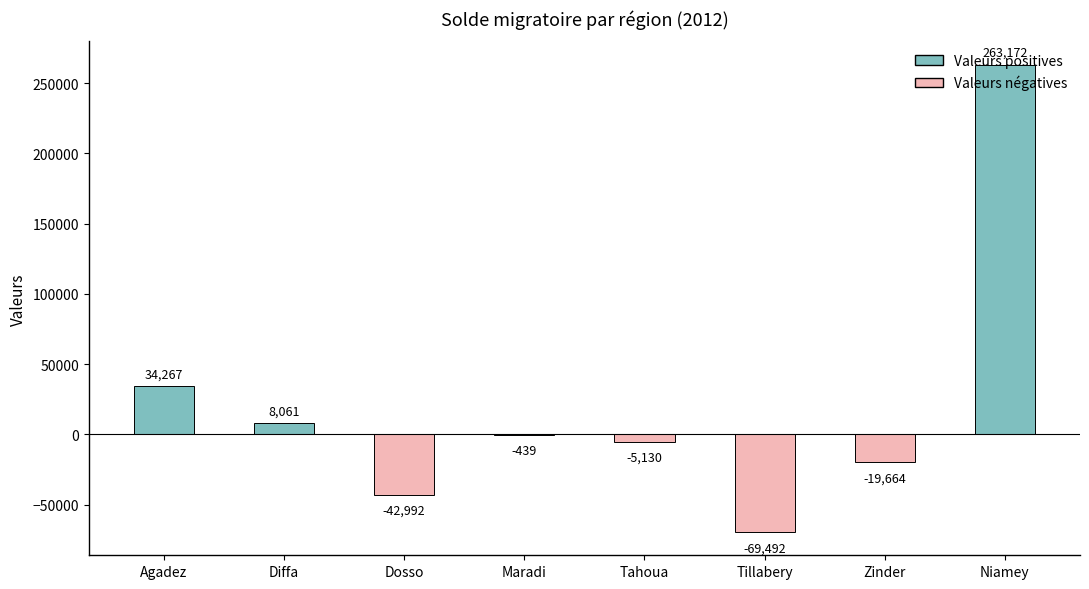

Where is the data nearest to the value 96840?

Agadez